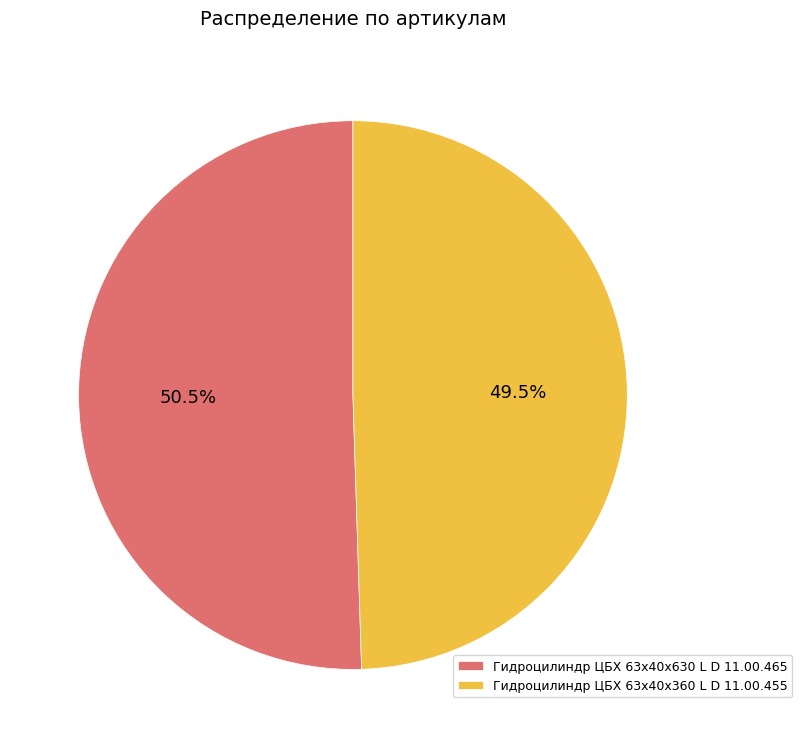

What is the total percentage of Гидроцилиндр ЦБХ 63х40х360 L D 11.00.455 and Гидроцилиндр ЦБХ 63х40х630 L D 11.00.465?

100.0%